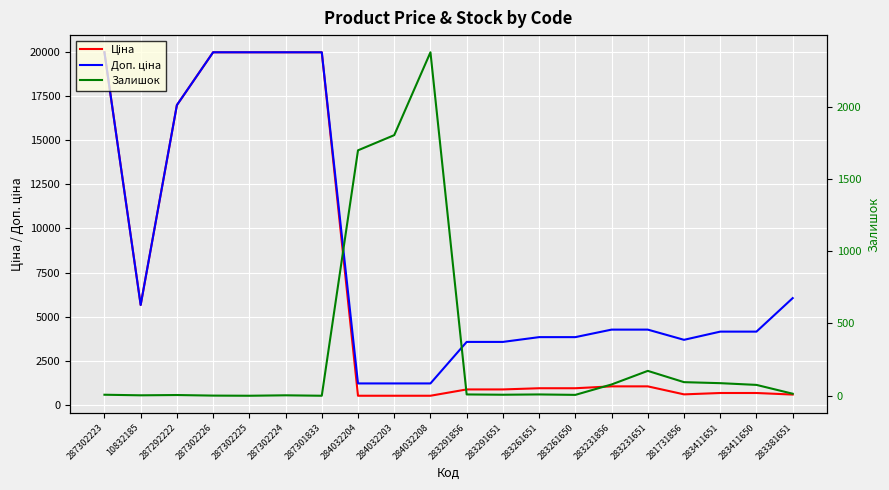

Does the chart display data point markers on the line(s)?

No